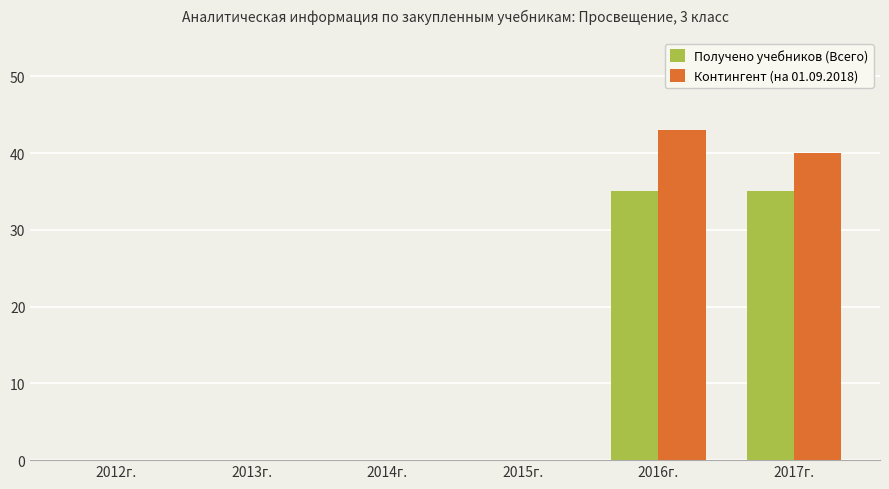

What is the maximum value for Контингент (на 01.09.2018)?

43